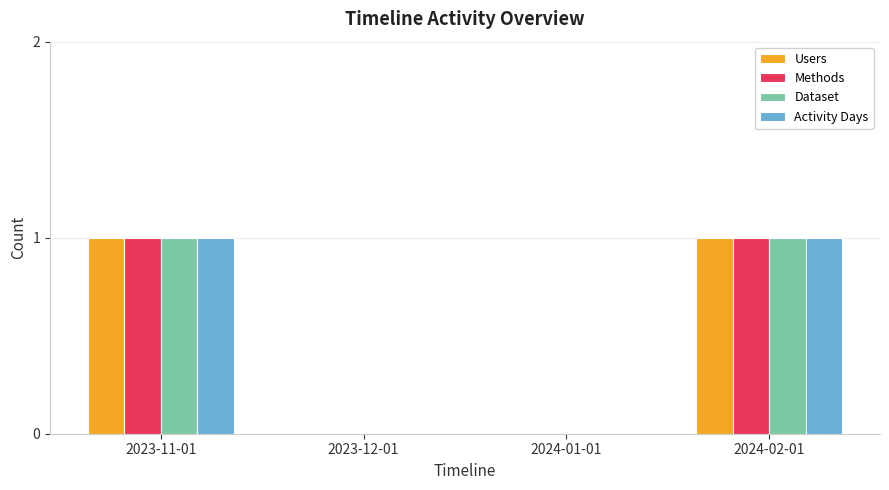

Reading right to left, transcribe all the data shown in this chart.

Users: 2024-02-01=1	2024-01-01=0	2023-12-01=0	2023-11-01=1
Methods: 2024-02-01=1	2024-01-01=0	2023-12-01=0	2023-11-01=1
Dataset: 2024-02-01=1	2024-01-01=0	2023-12-01=0	2023-11-01=1
Activity Days: 2024-02-01=1	2024-01-01=0	2023-12-01=0	2023-11-01=1